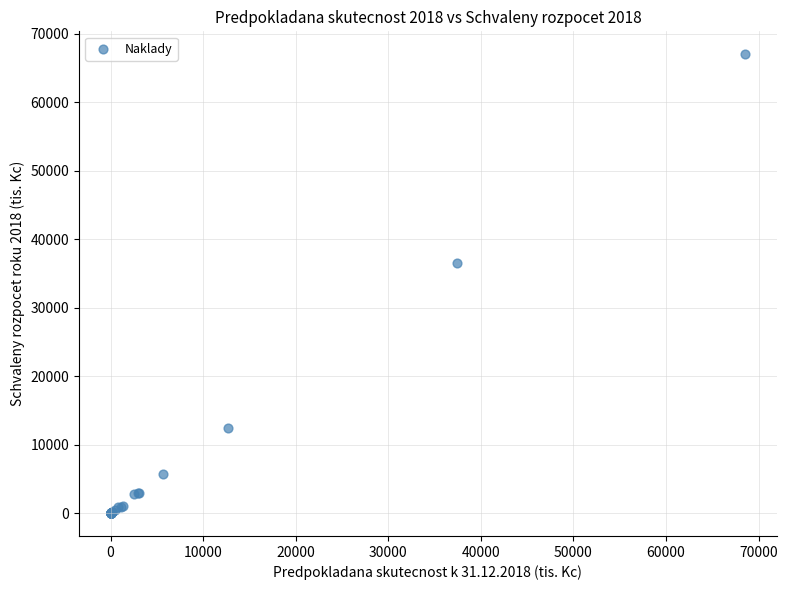

What Y value in the scatter plot is closest to 33484?

36558